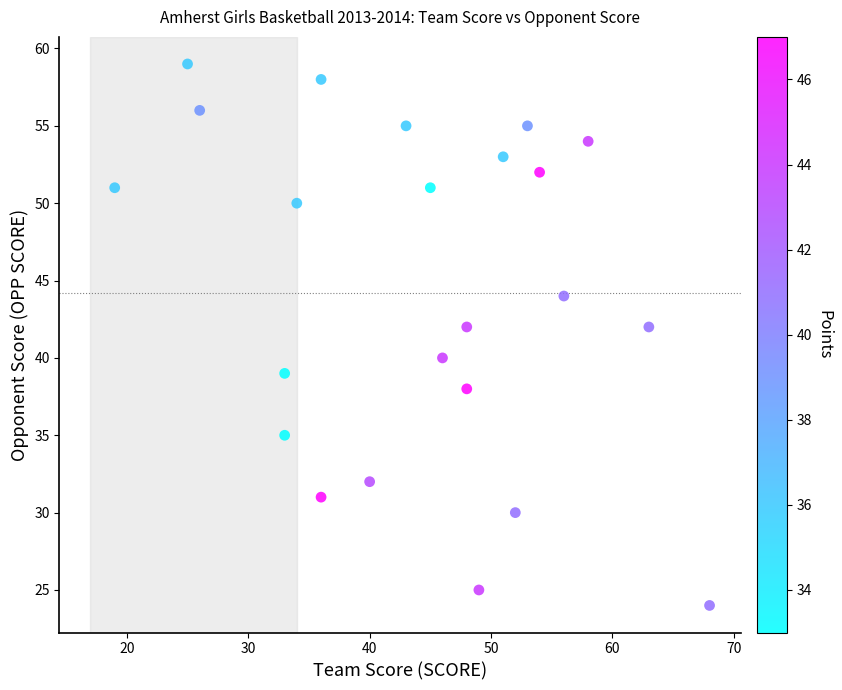

What is the range of X values (max minus min)?

49